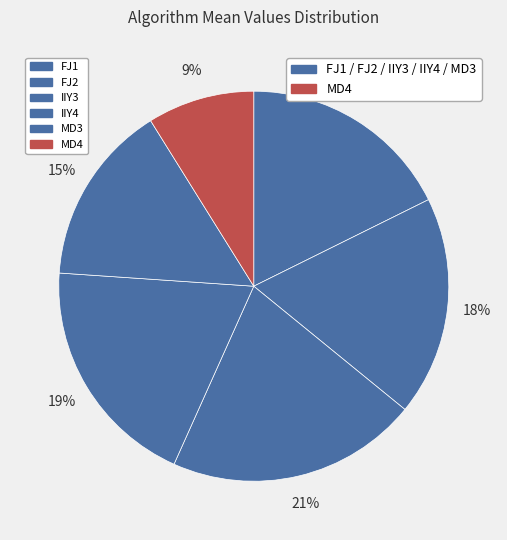

What is the total percentage of MD3 and IIY3?

35.9%